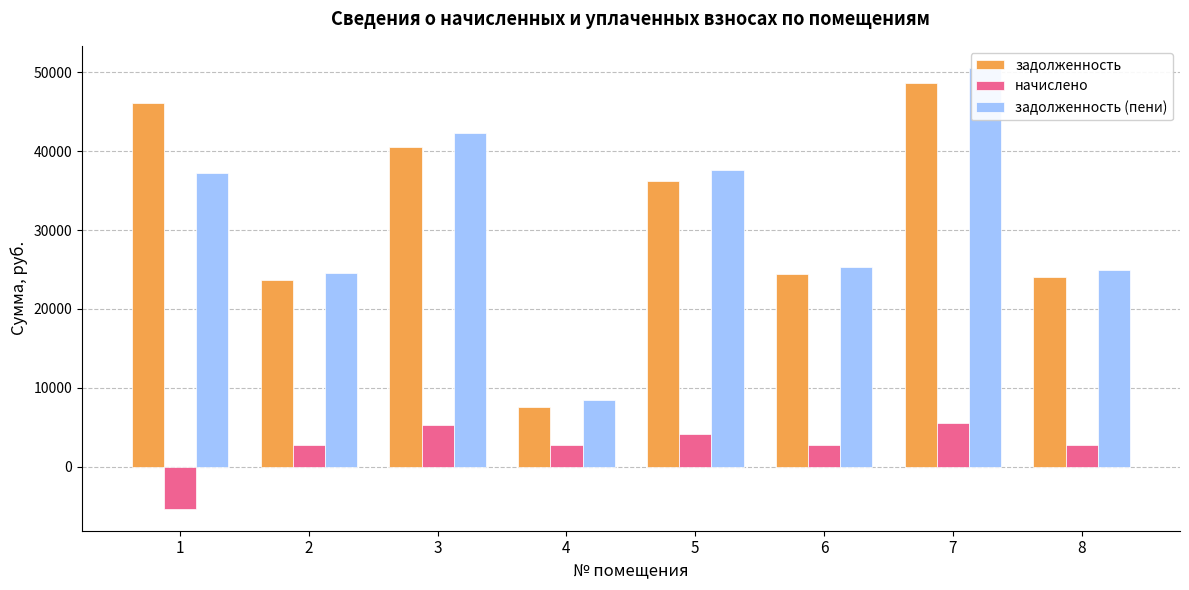

How many bars are there in each group?

3